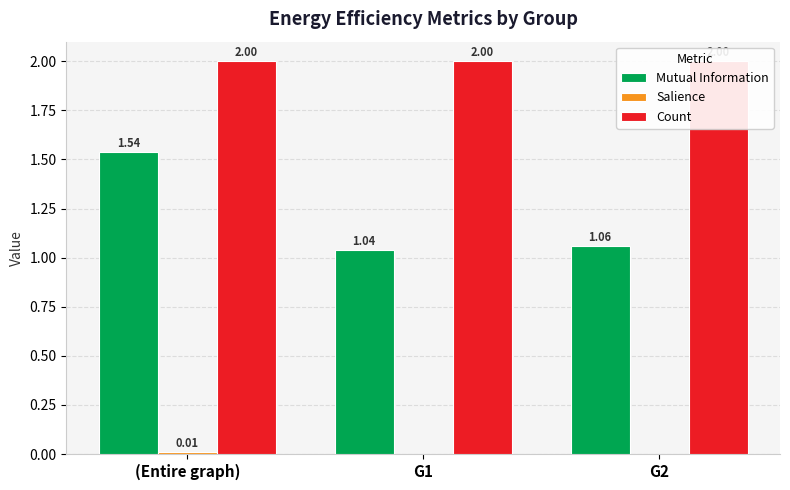

What is the maximum value shown in the chart?

2.0